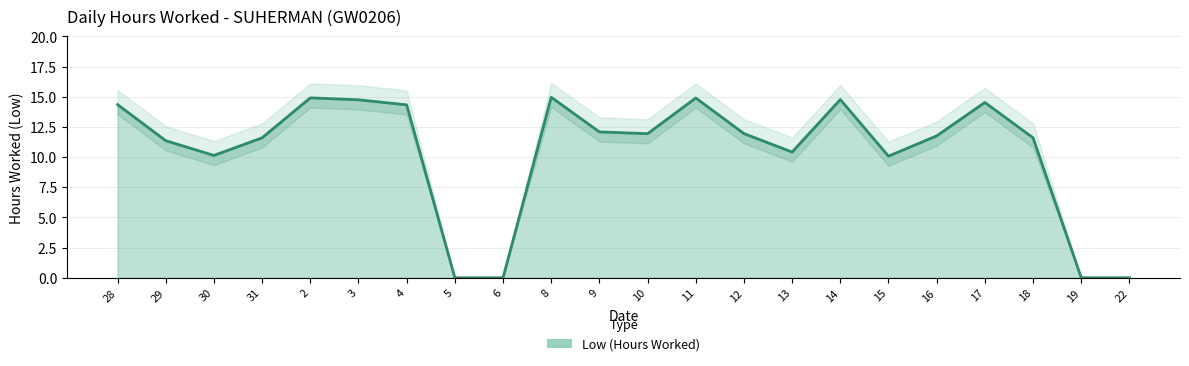

Is it true that the value at 17 is 6.4?

False